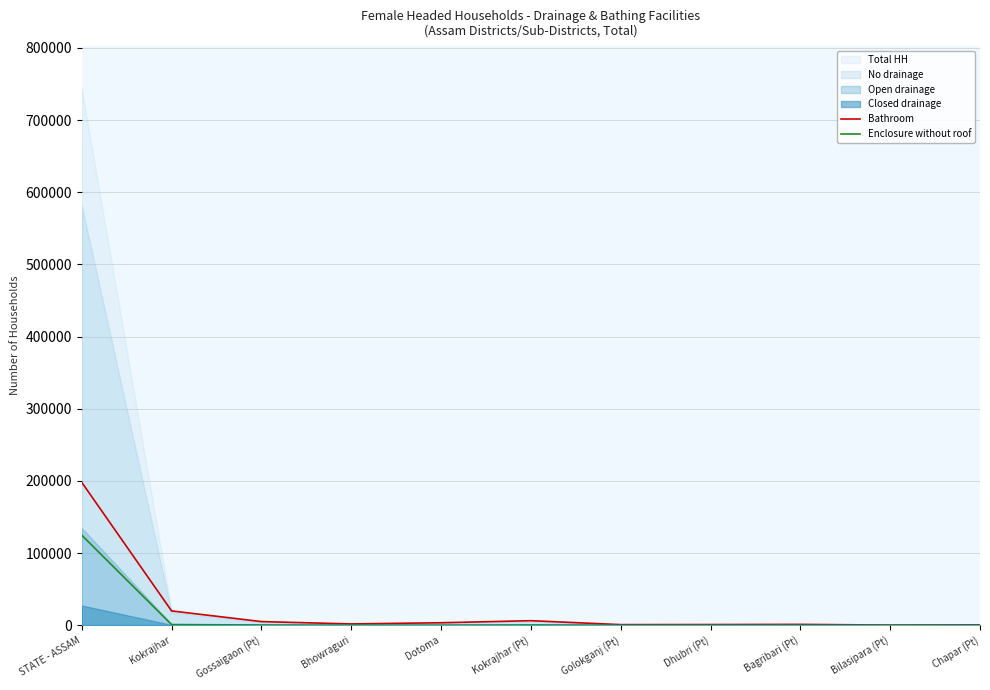

What is the total value across all series at Kokrajhar (Pt)?

6513